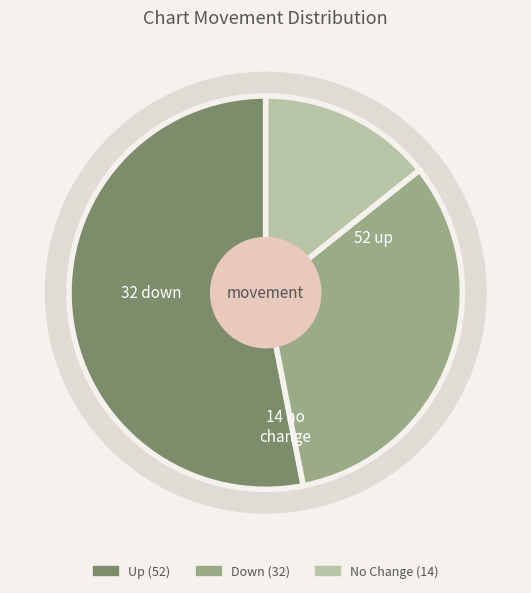

Is it true that - is 6% of the pie?

False